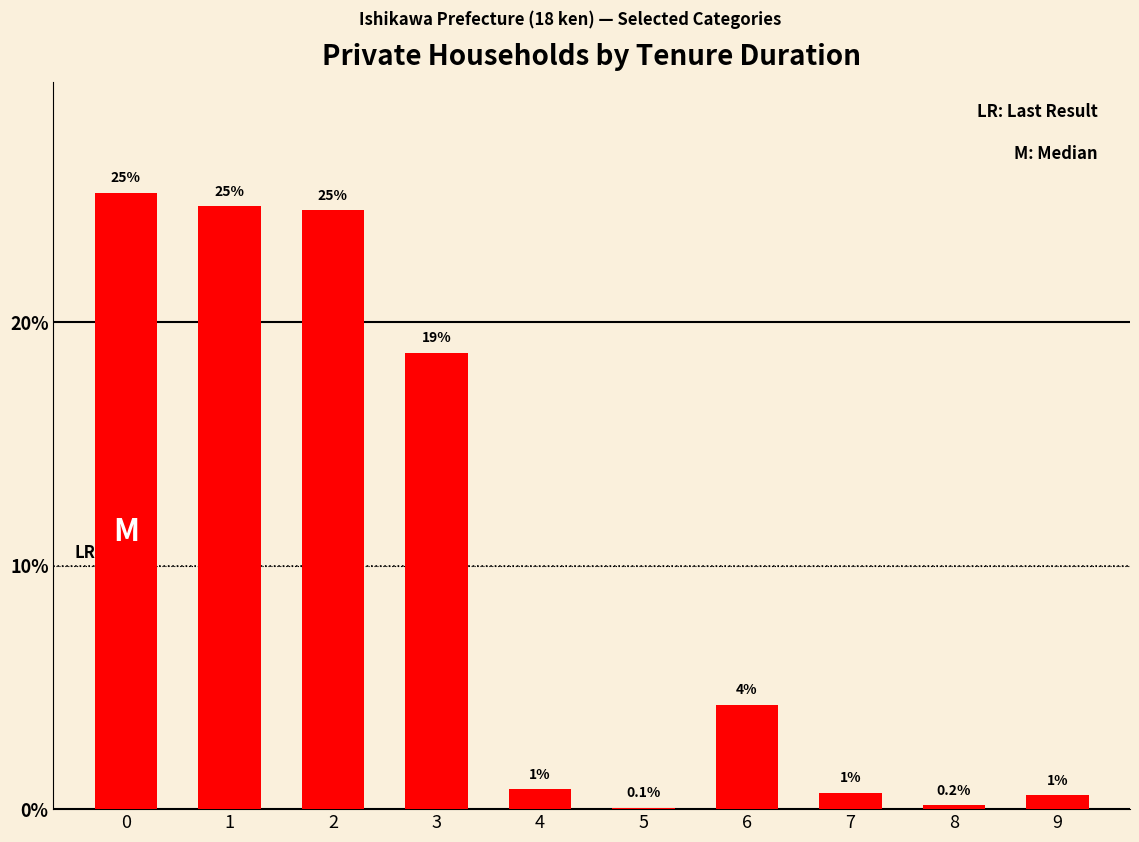

What is the sum of the values at 7 and 8?

0.8